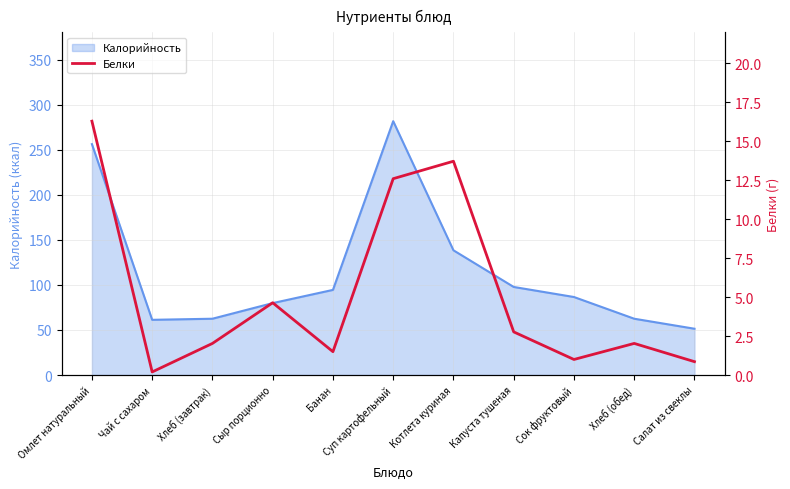

True or false: the data shows 0.9 at Салат из свеклы.

True